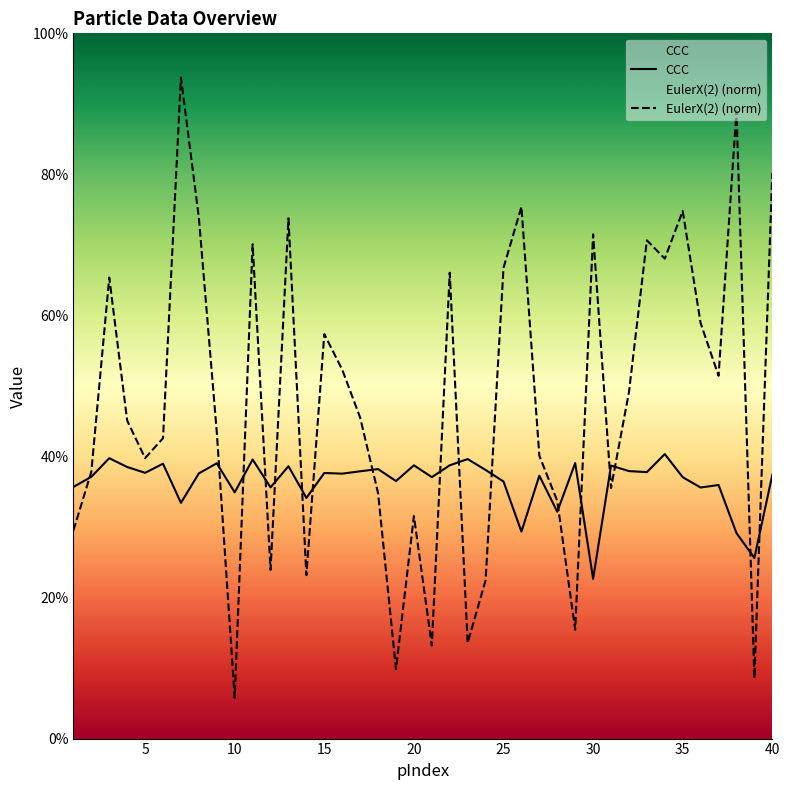

What is the minimum value for EulerX(2) (norm)?

0.1